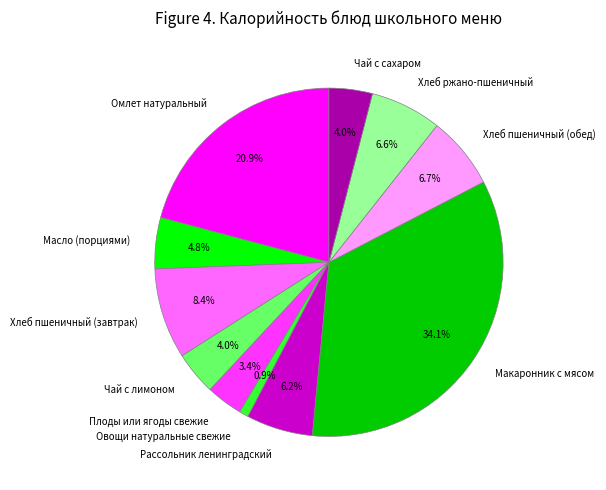

To the nearest percent, what is the difference between the largest and smallest slice percentages?

33%